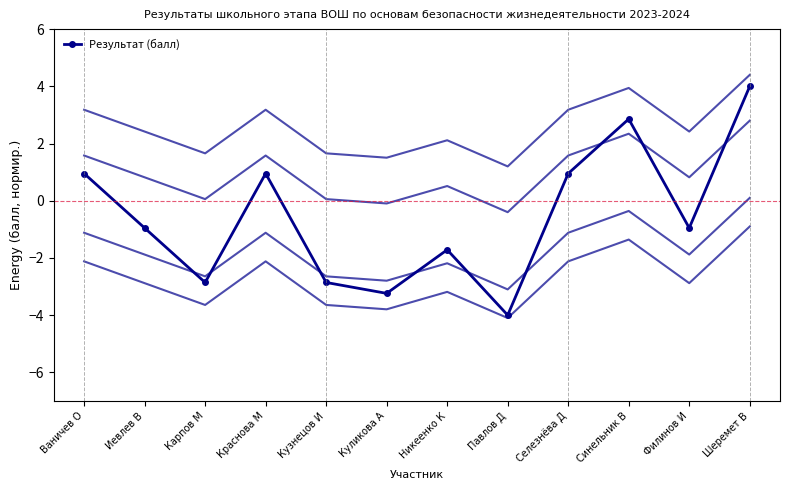

Which category has the lowest value across all series?

Павлов Д